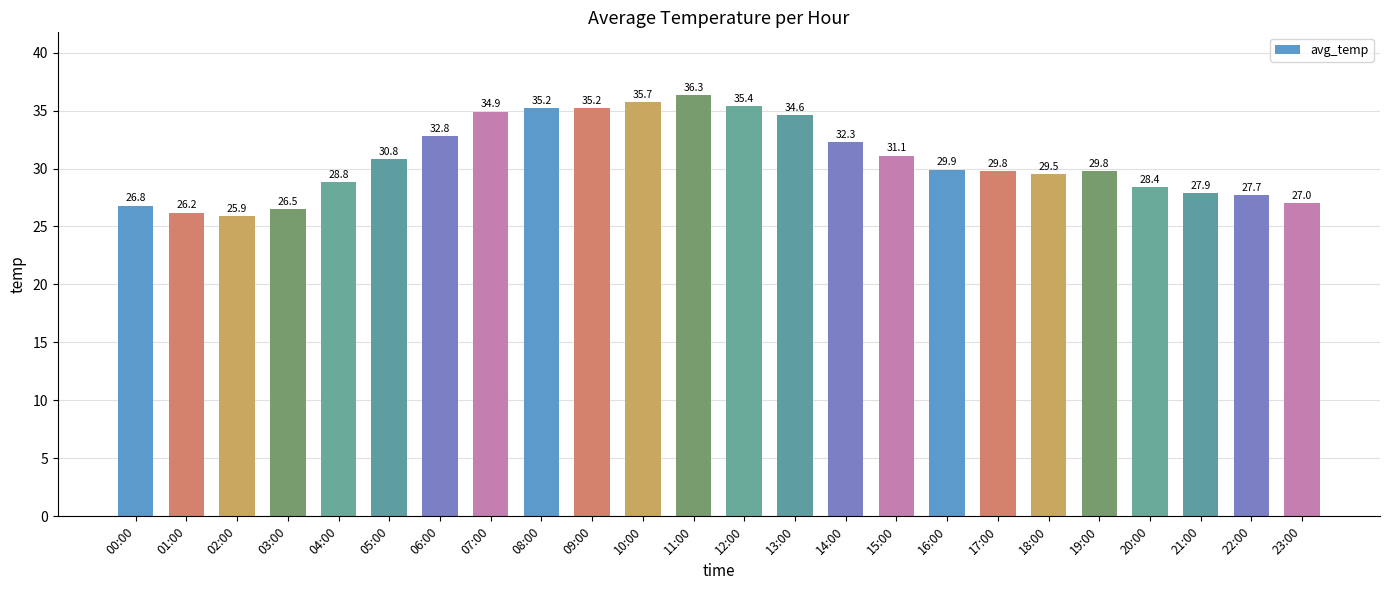

Reading left to right, extract all data points from this chart.

00:00=26.8	01:00=26.2	02:00=25.9	03:00=26.5	04:00=28.8	05:00=30.8	06:00=32.8	07:00=34.9	08:00=35.2	09:00=35.2	10:00=35.7	11:00=36.3	12:00=35.4	13:00=34.6	14:00=32.3	15:00=31.1	16:00=29.9	17:00=29.8	18:00=29.5	19:00=29.8	20:00=28.4	21:00=27.9	22:00=27.7	23:00=27.0